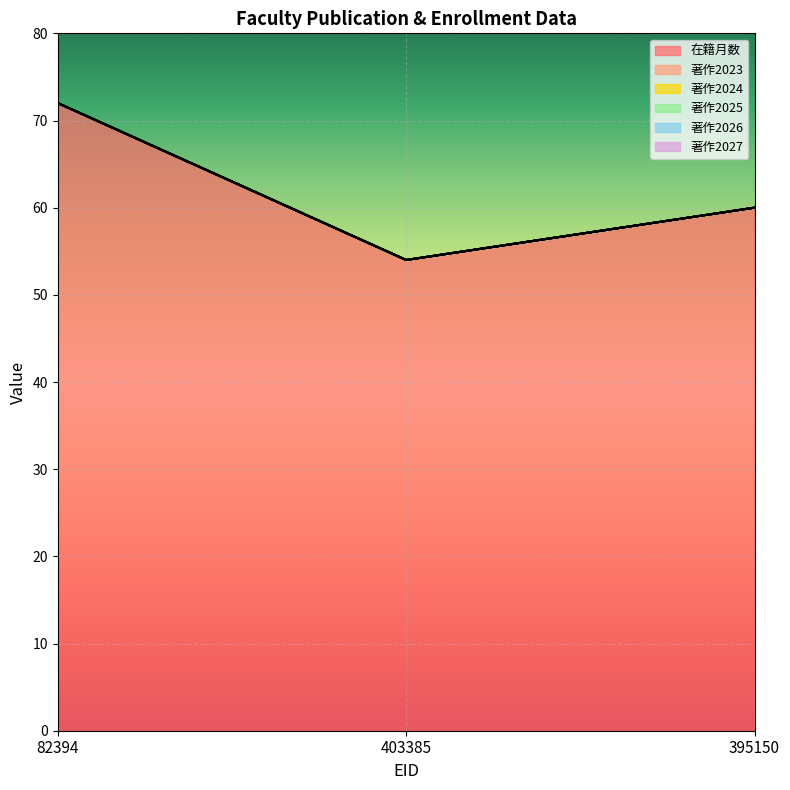

Is it true that 著作2023 equals 0 at 395150?

True